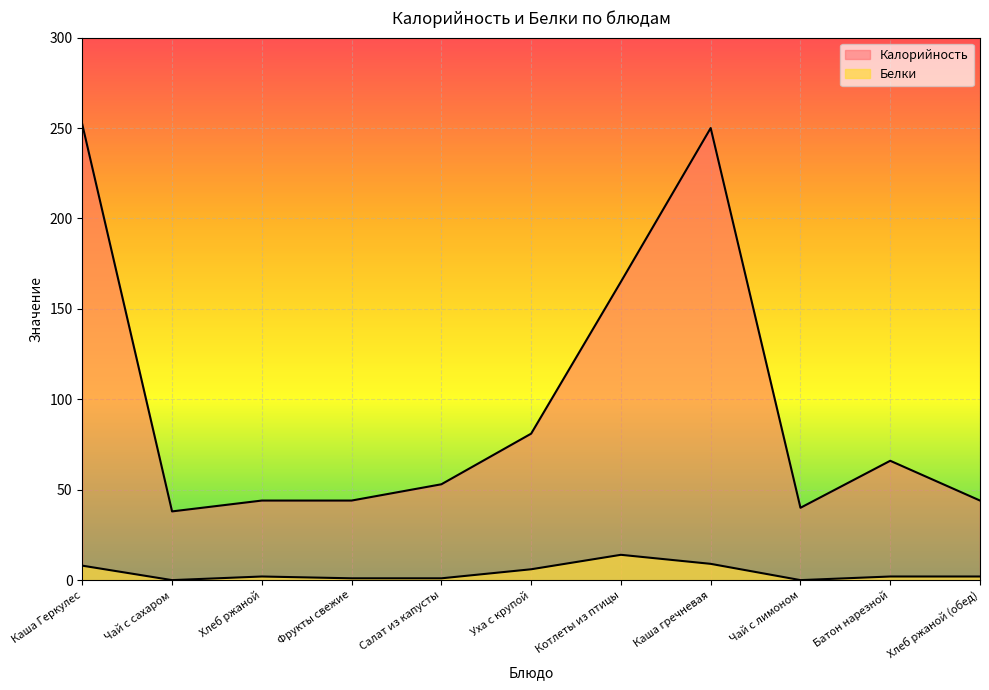

What is the lowest value of the Калорийность series?

38